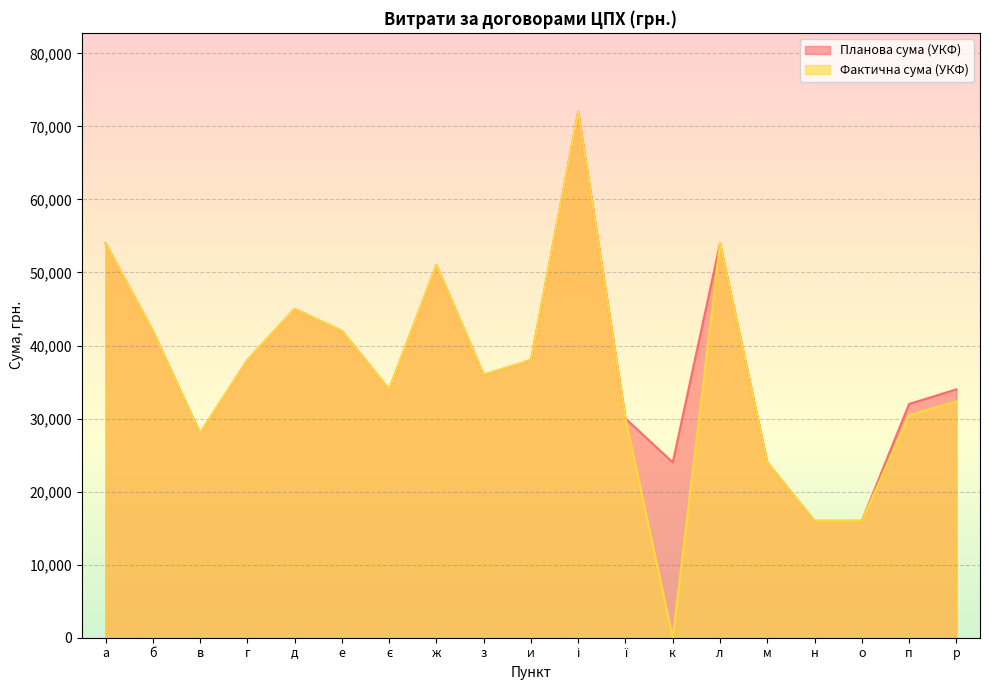

What is the difference between the maximum and minimum values in the Планова сума (УКФ) series?

56000.0